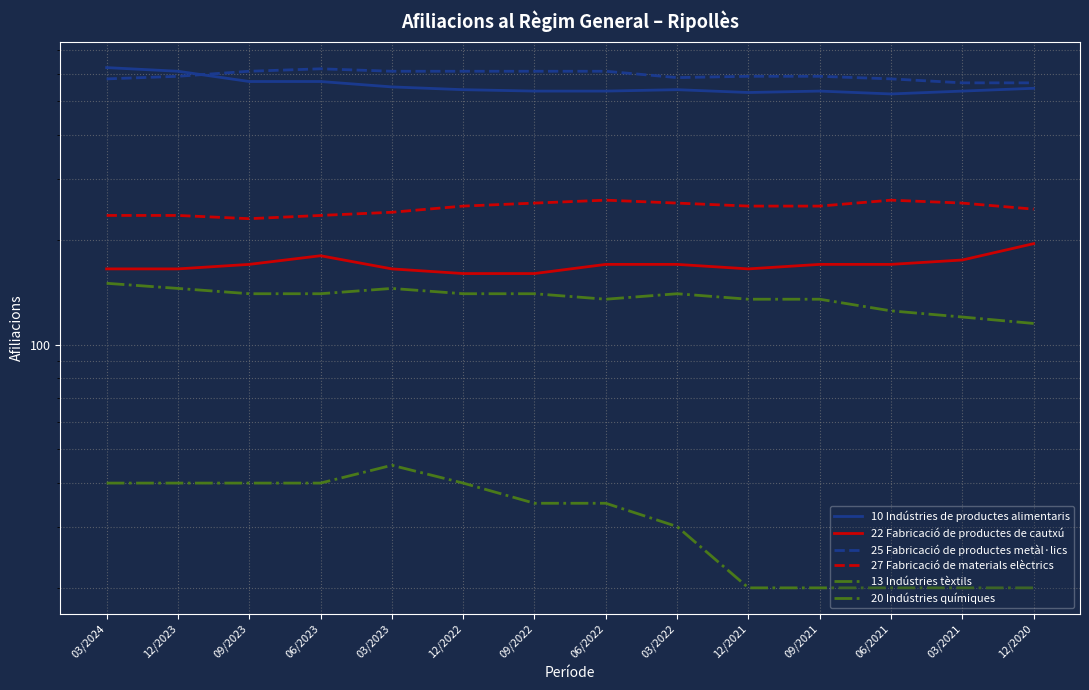

How many values in the 25 Fabricació de productes metàl·lics series are below 590?

5